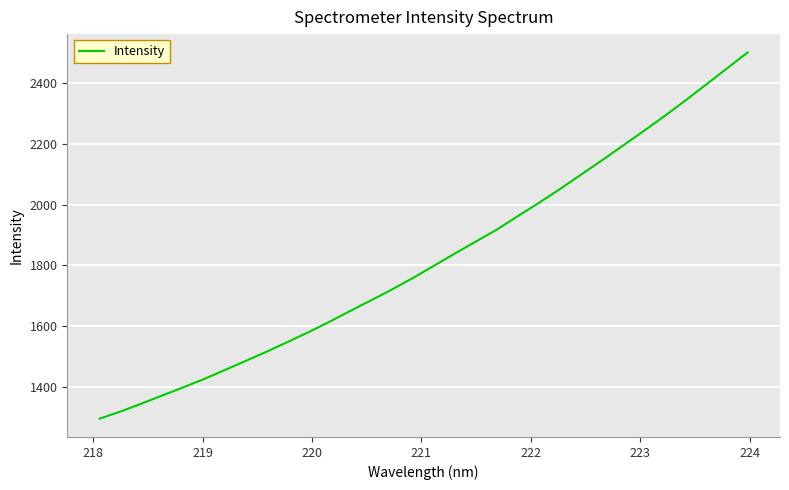

True or false: the data has more than 0 interior local peaks.

False